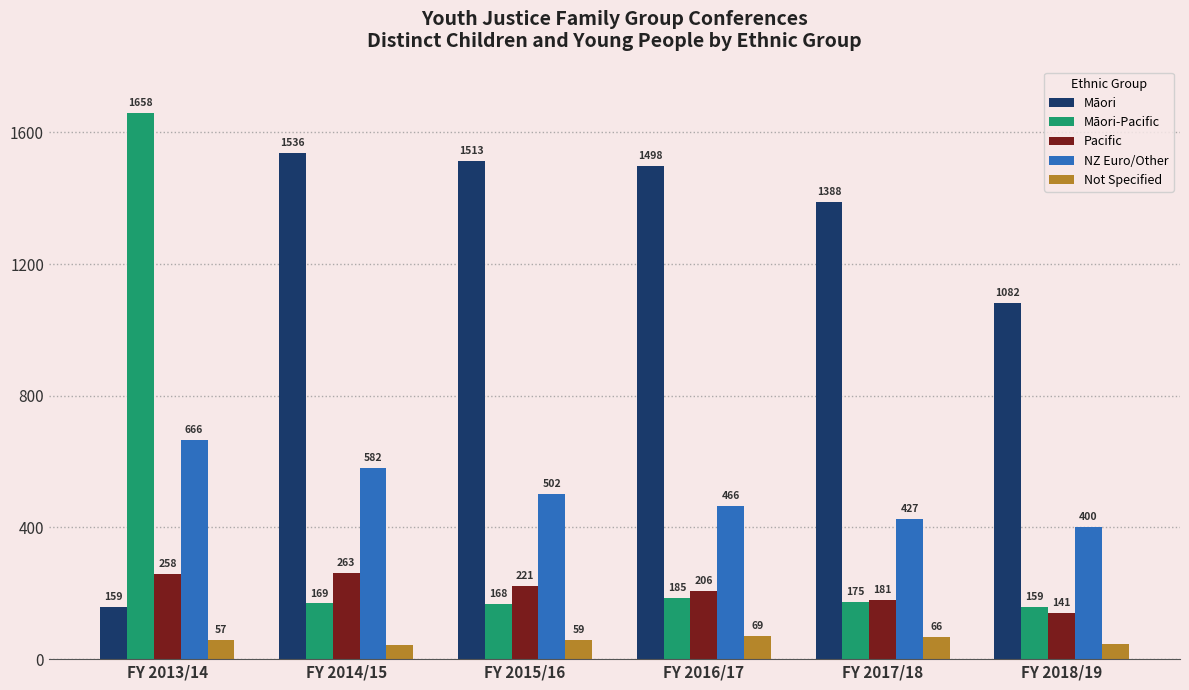

What position from the left is FY 2014/15?

2